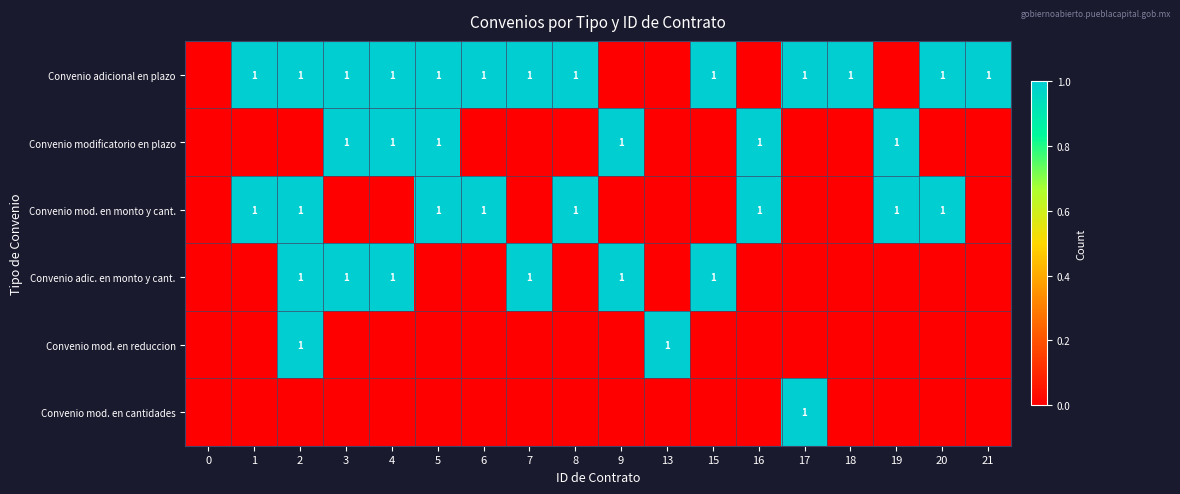

What is the greatest value displayed?

1